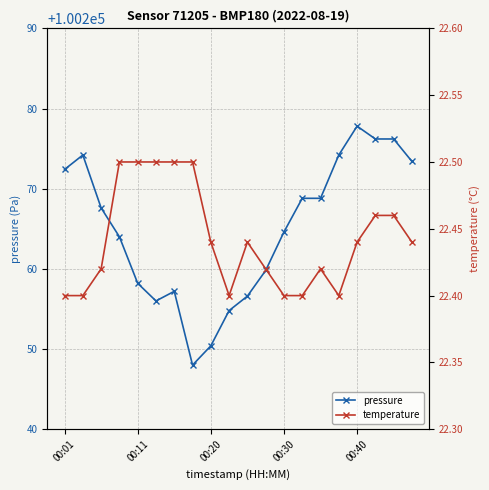

List the series in order of their peak value, lowest first.

temperature, pressure